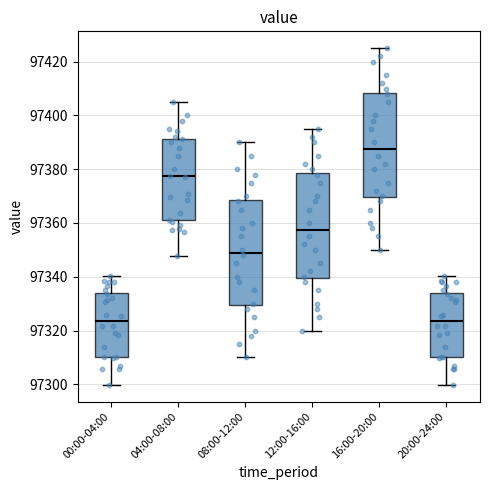

Reading left to right, read every box against the y-axis: the position of its median line, the range the box covers, and the ends of its whiskers. The values are not printed on the chart, so give them approximately, as read against the axis.

00:00-04:00: median 97324, box 97310 to 97334, whiskers 97300 to 97340
04:00-08:00: median 97378, box 97360 to 97392, whiskers 97348 to 97406
08:00-12:00: median 97350, box 97330 to 97368, whiskers 97310 to 97390
12:00-16:00: median 97358, box 97340 to 97378, whiskers 97320 to 97396
16:00-20:00: median 97388, box 97370 to 97408, whiskers 97350 to 97426
20:00-24:00: median 97324, box 97310 to 97334, whiskers 97300 to 97340